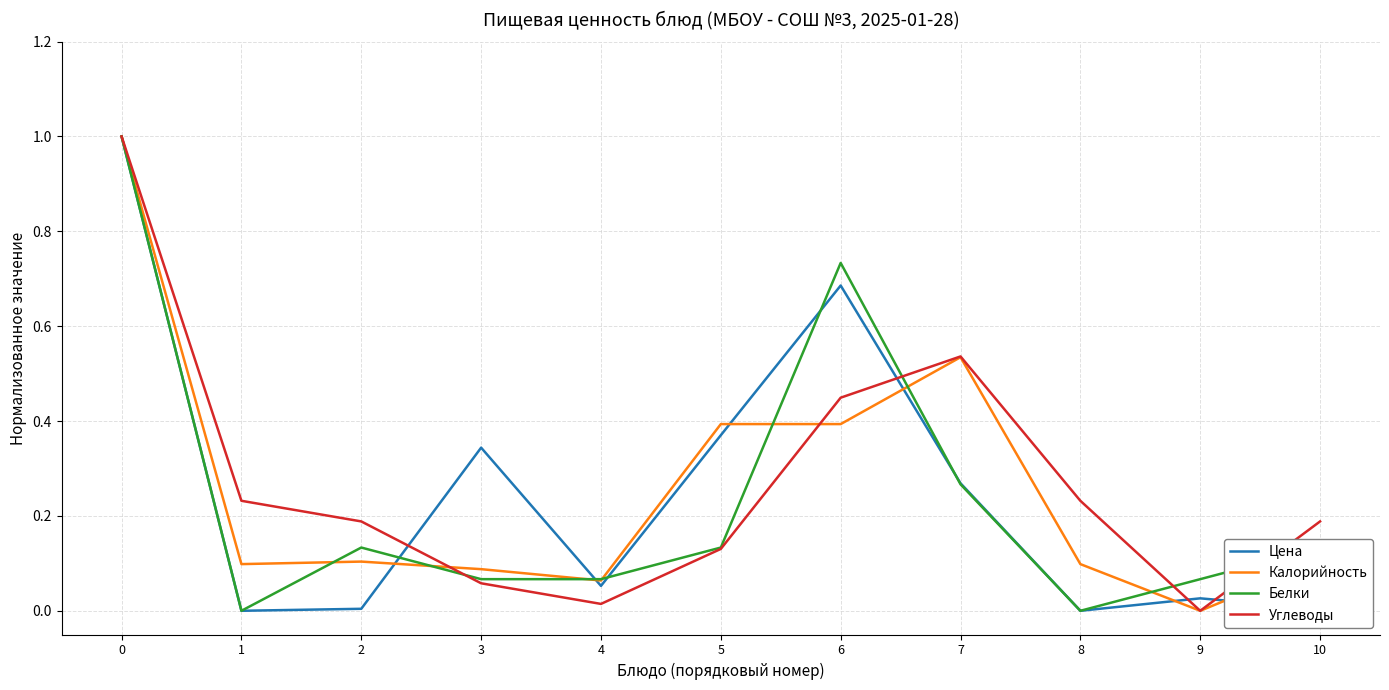

Is the value of Цена at 1 greater than the value of Углеводы at 7?

No